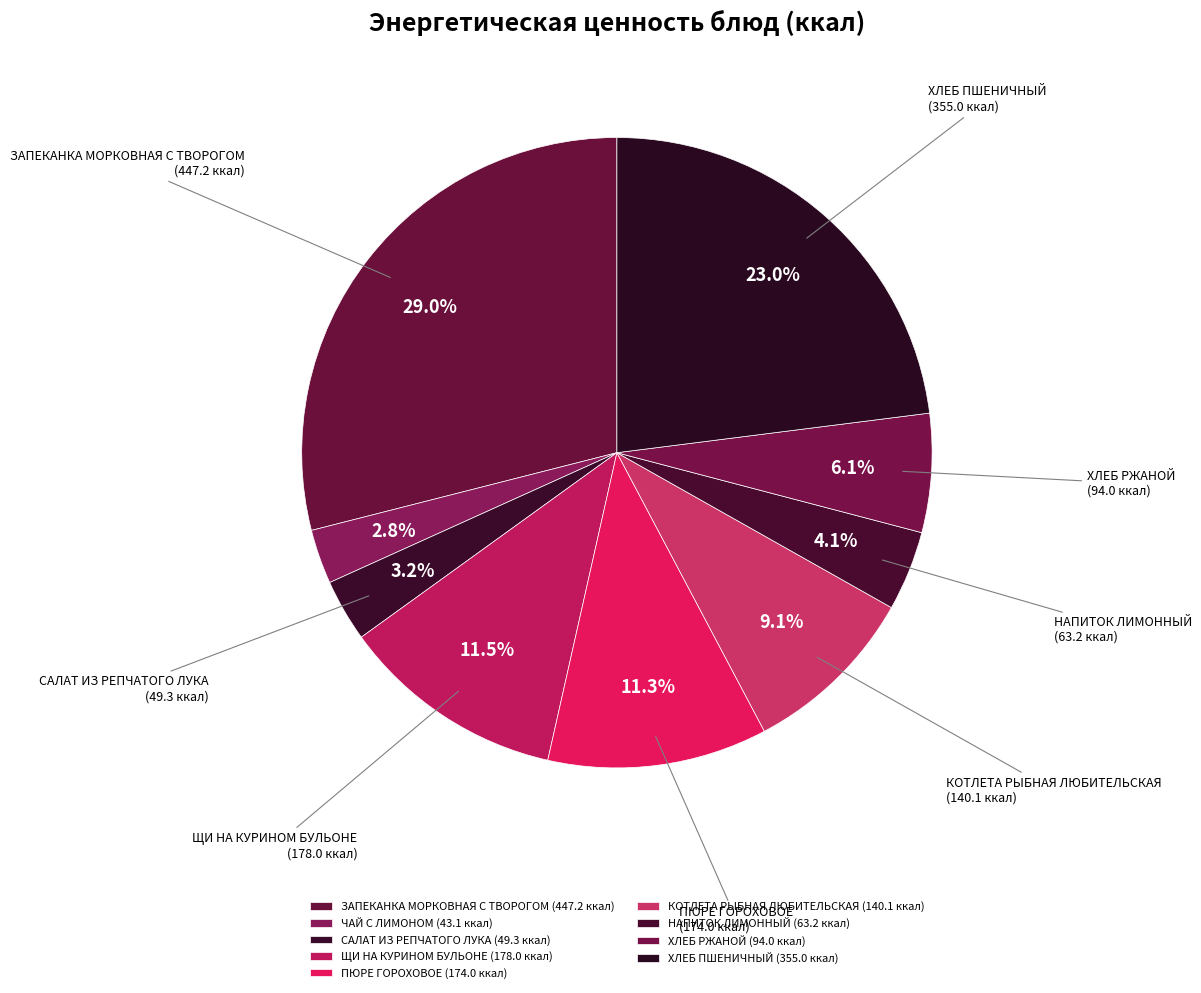

How many slices are in this pie chart?

9